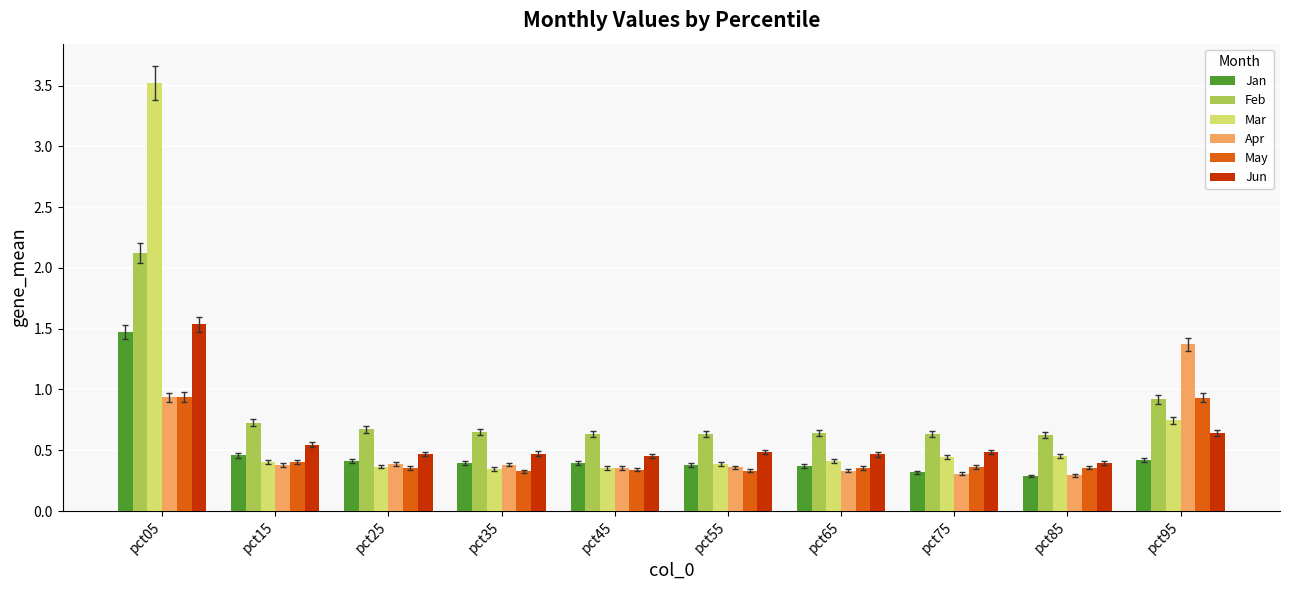

Between pct05 and pct25, which series saw the biggest shift?

Mar